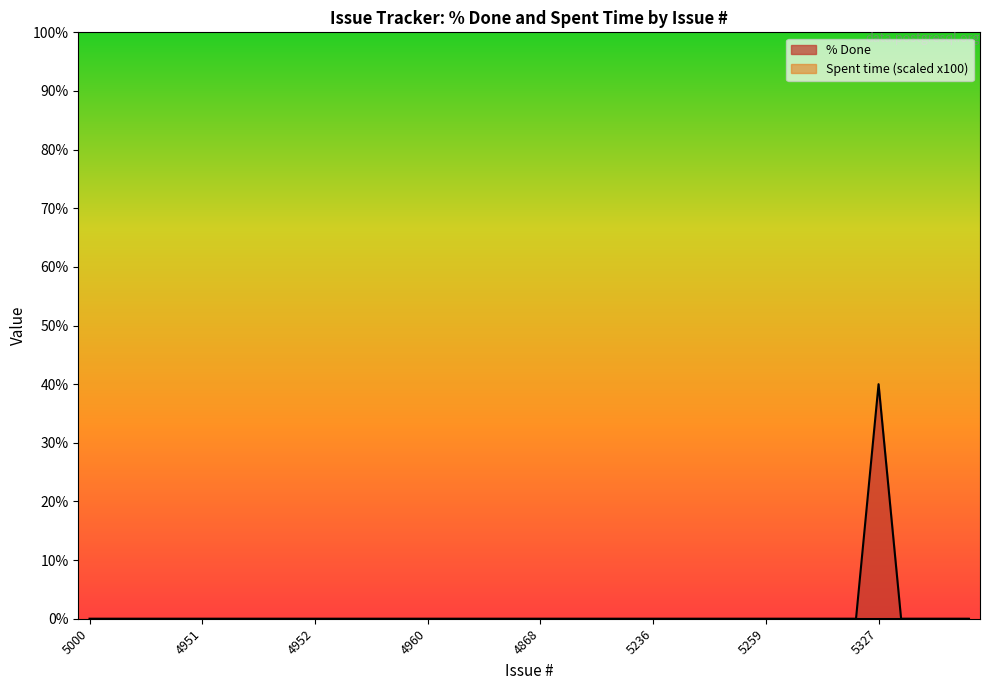

Does the chart display data point markers on the line(s)?

No